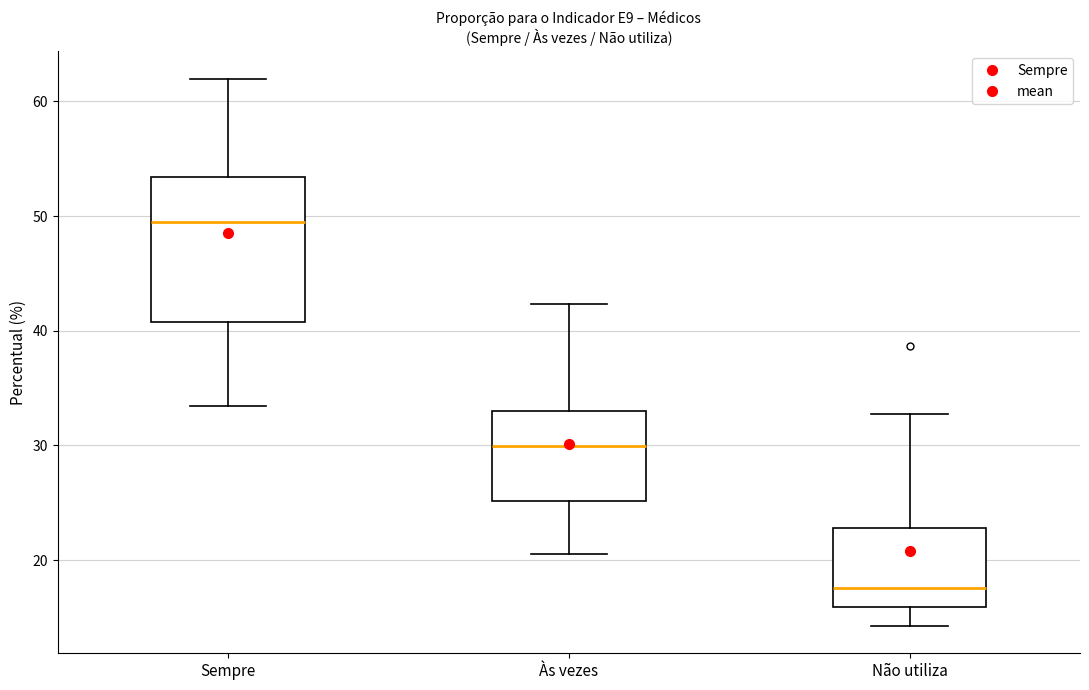

Which box's median line is the highest?

Sempre